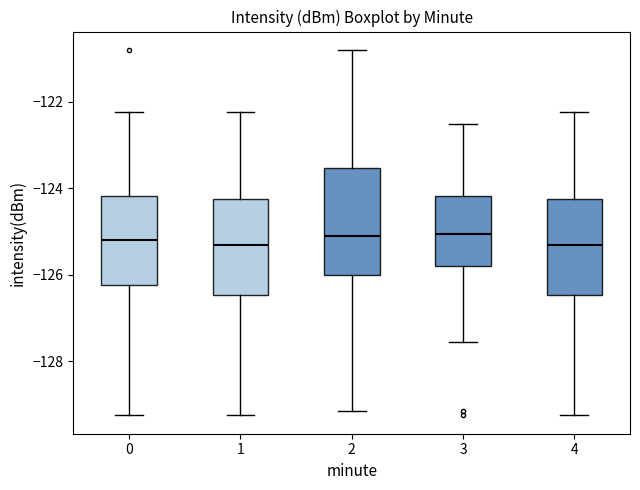

Reading left to right, transcribe this box plot: for each box, give where its median line is, the range the box spans, and where its two whiskers end, as read against the y-axis. The values are not printed on the chart, so give them approximately, as read against the axis.

0: median -125.2, box -126.2 to -124.2, whiskers -129.2 to -122.2
1: median -125.2, box -126.4 to -124.2, whiskers -129.2 to -122.2
2: median -125.0, box -126.0 to -123.6, whiskers -129.2 to -120.8
3: median -125.0, box -125.8 to -124.2, whiskers -127.6 to -122.6
4: median -125.4, box -126.4 to -124.2, whiskers -129.2 to -122.2